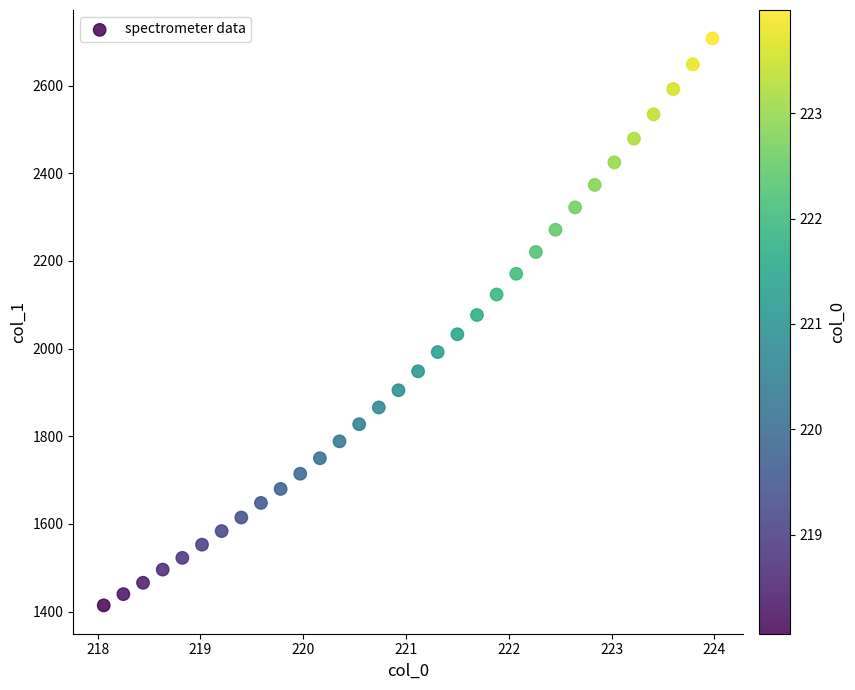

What is the range of Y values (max minus min)?

1293.7